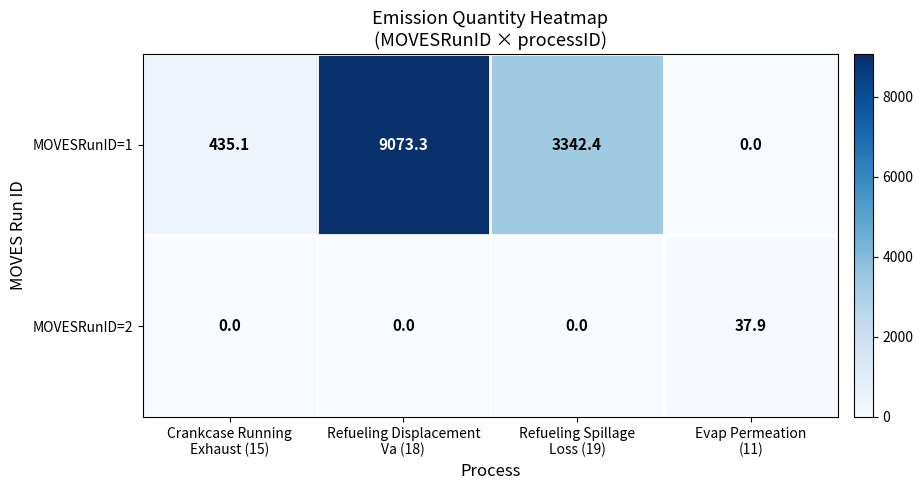

Rank the series at Evap Permeation
(11) from highest to lowest value.

MOVESRunID=2, MOVESRunID=1